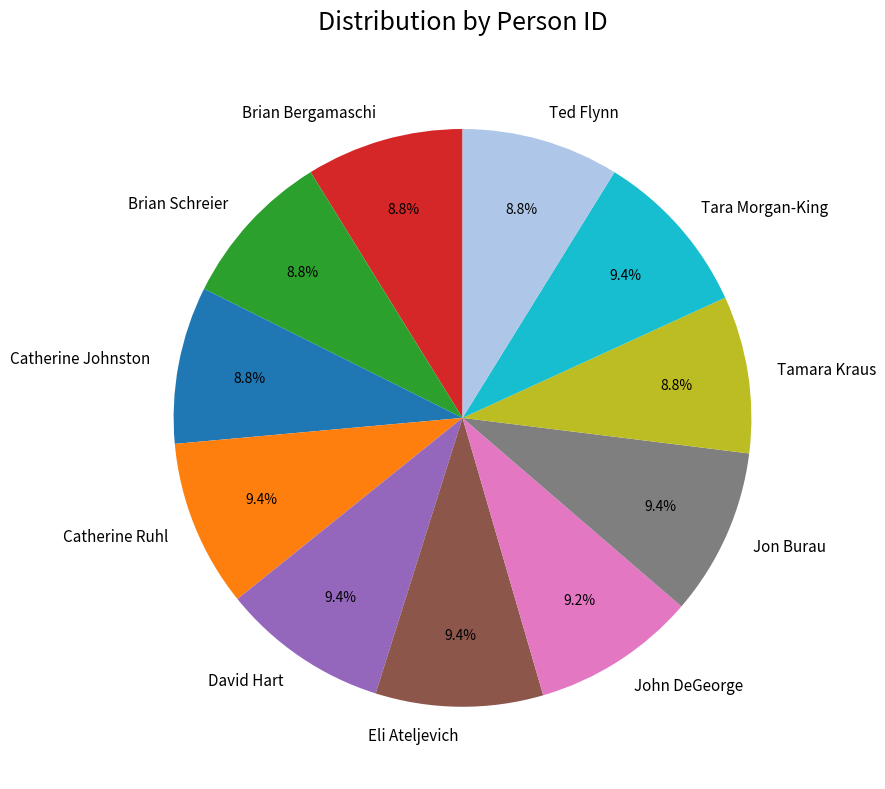

What percentage do Eli Ateljevich and Tamara Kraus together represent?

18.2%